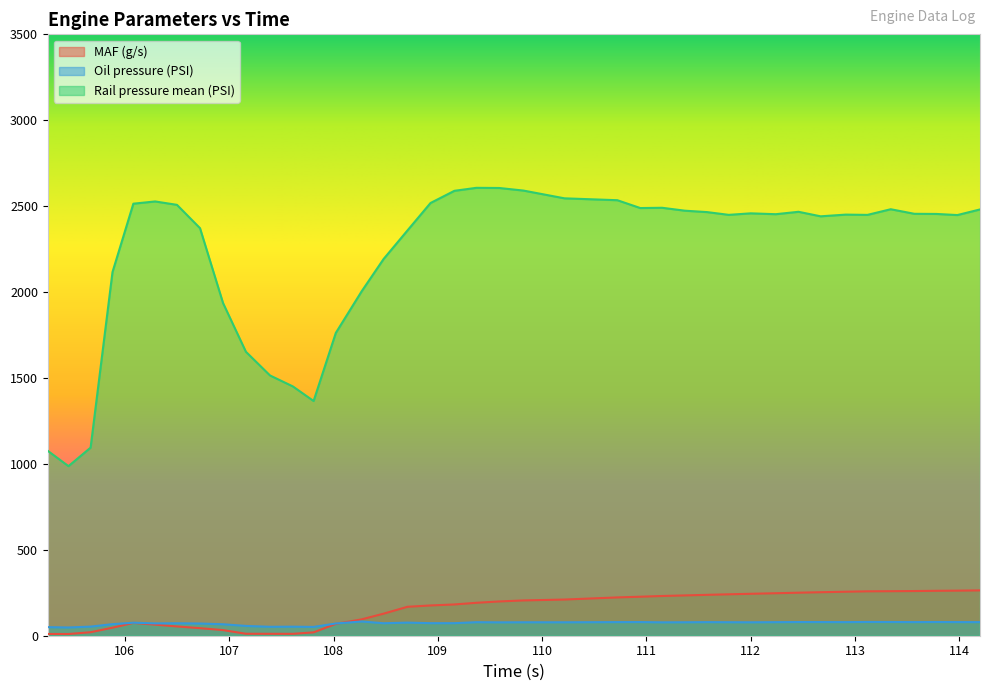

Which category has the highest value in the MAF (g/s) series?

226